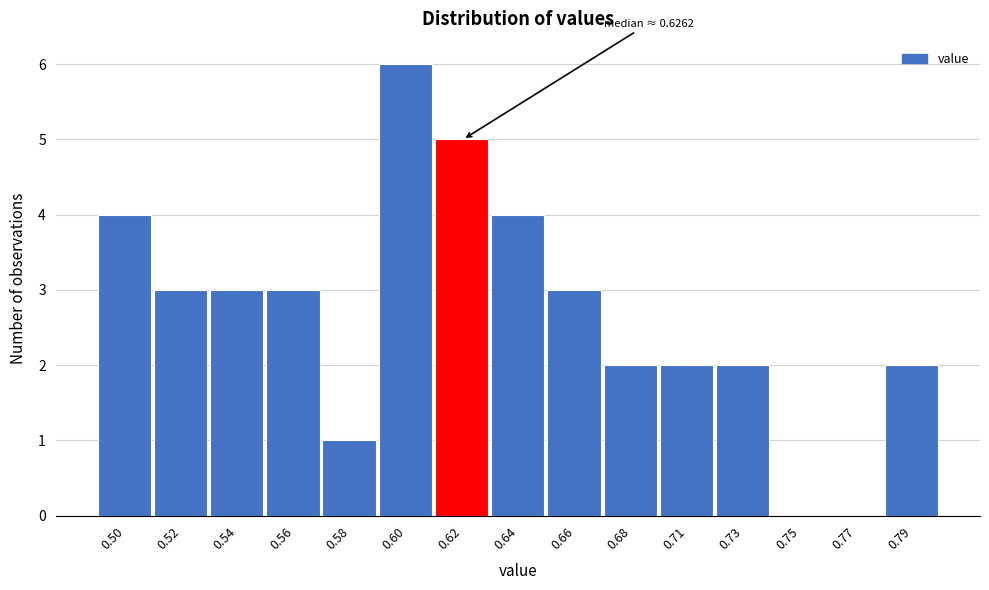

Reading left to right, extract all data points from this chart.

0.50=4	0.52=3	0.54=3	0.56=3	0.58=1	0.60=6	0.62=5	0.64=4	0.66=3	0.68=2	0.71=2	0.73=2	0.75=0	0.77=0	0.79=2